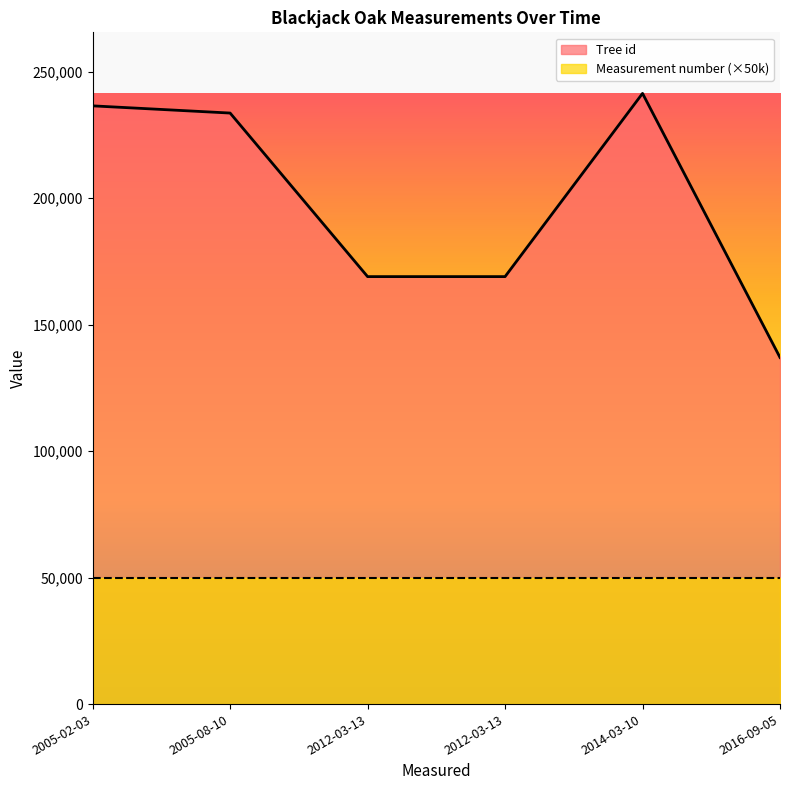

Is it true that Measurement number equals 0 at 2005-02-03?

False